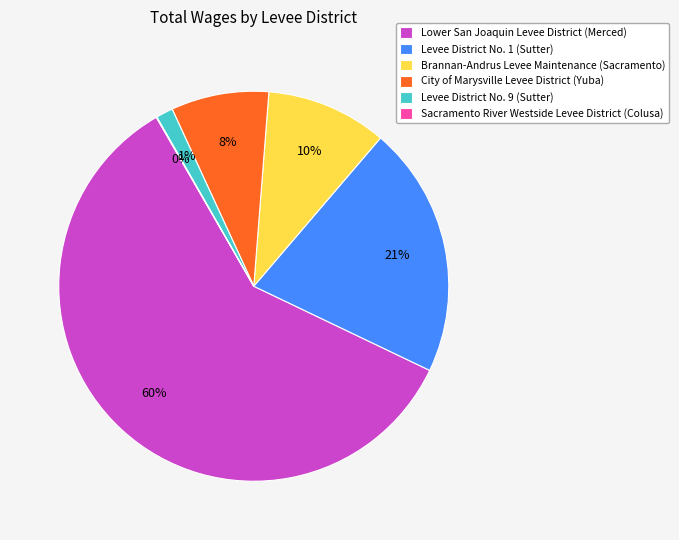

To the nearest percent, what percentage of the pie is City of Marysville Levee District (Yuba)?

8%